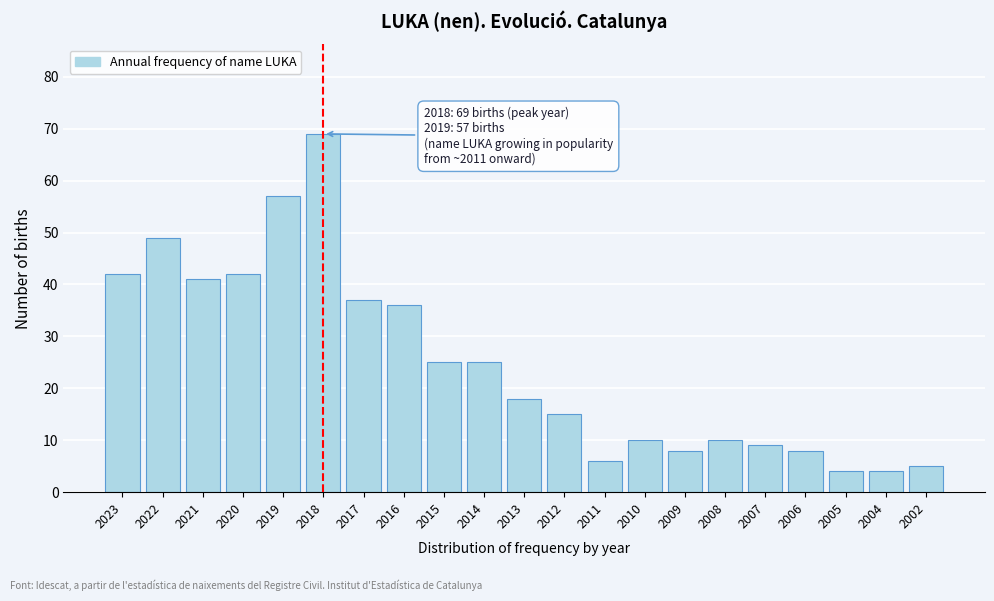

Reading left to right, list all the values displayed in this chart.

42	49	41	42	57	69	37	36	25	25	18	15	6	10	8	10	9	8	4	4	5